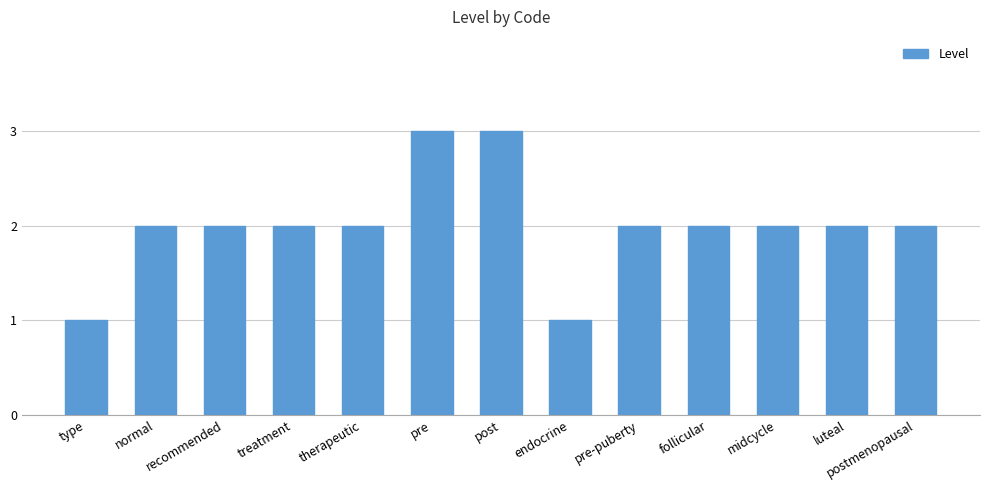

What is the change in value from endocrine to luteal?

+1